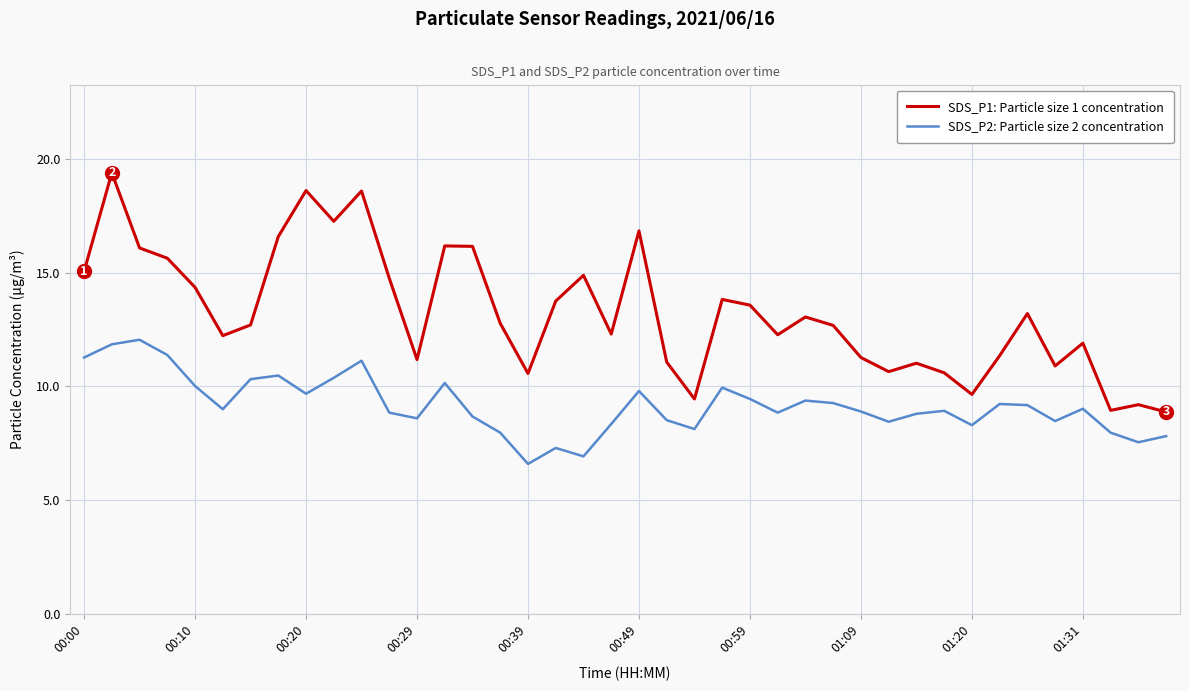

Which series has the largest total across all categories?

SDS_P1: Particle size 1 concentration